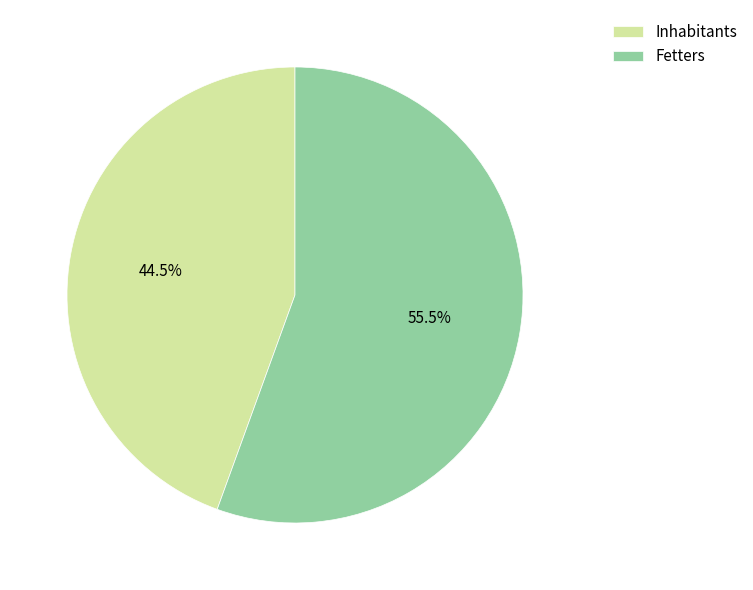

Count the number of slices in the pie.

2